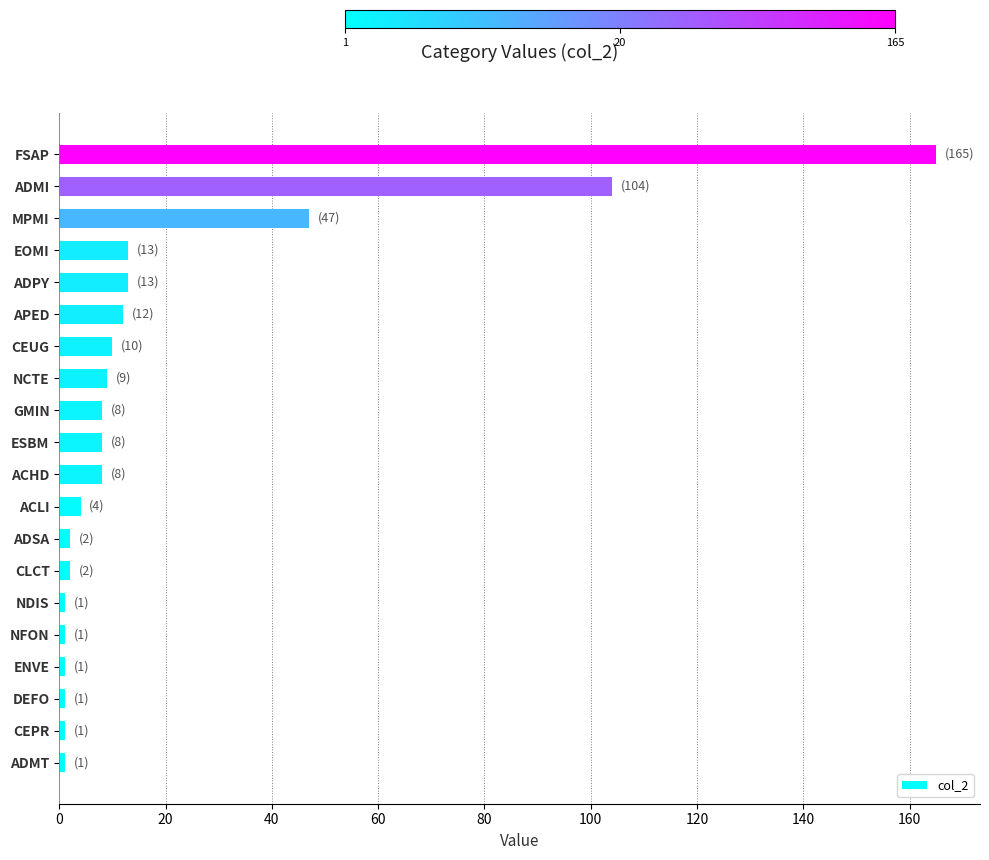

Between ADPY and ESBM, which is larger?

ADPY